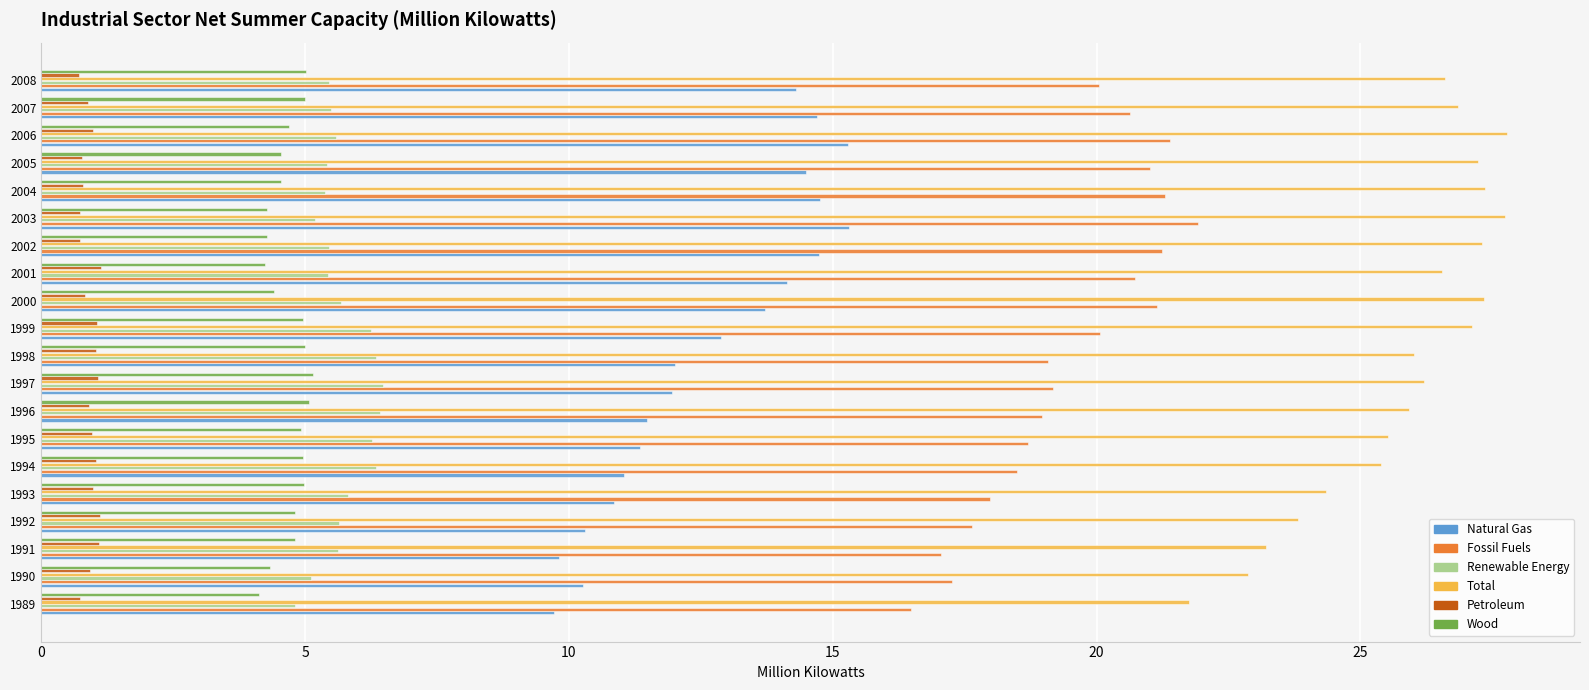

Is the value of Fossil Fuels at 2007 greater than the value of Petroleum at 2002?

Yes